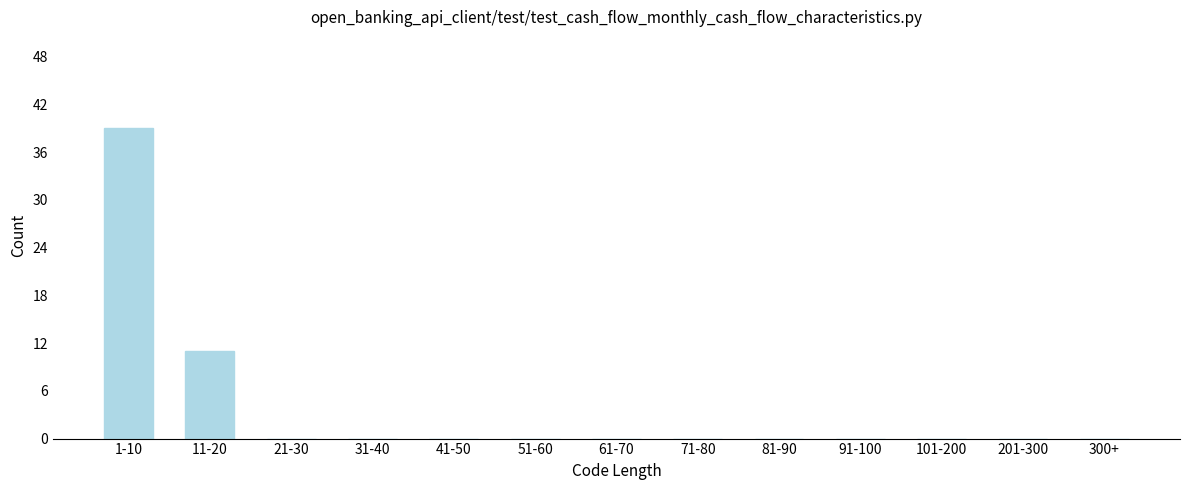

Reading right to left, extract all data points from this chart.

300+=0	201-300=0	101-200=0	91-100=0	81-90=0	71-80=0	61-70=0	51-60=0	41-50=0	31-40=0	21-30=0	11-20=11	1-10=39